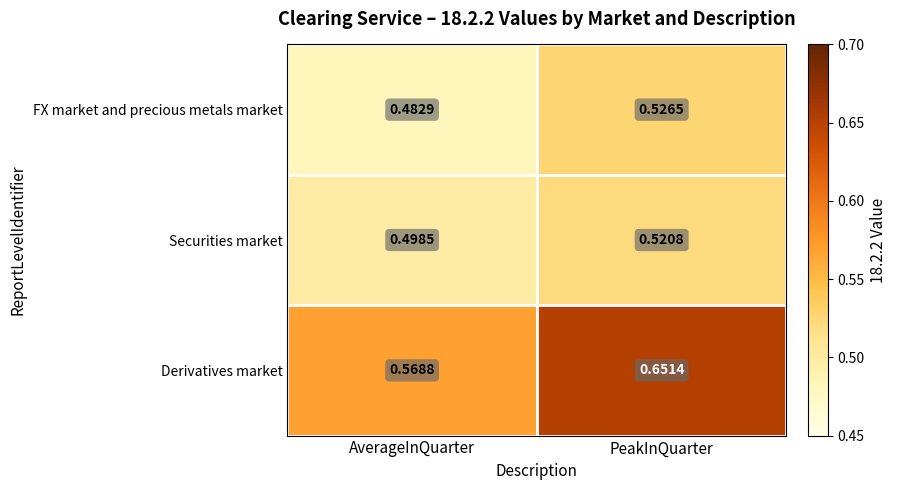

Where is Derivatives market nearest to the value 0?

AverageInQuarter